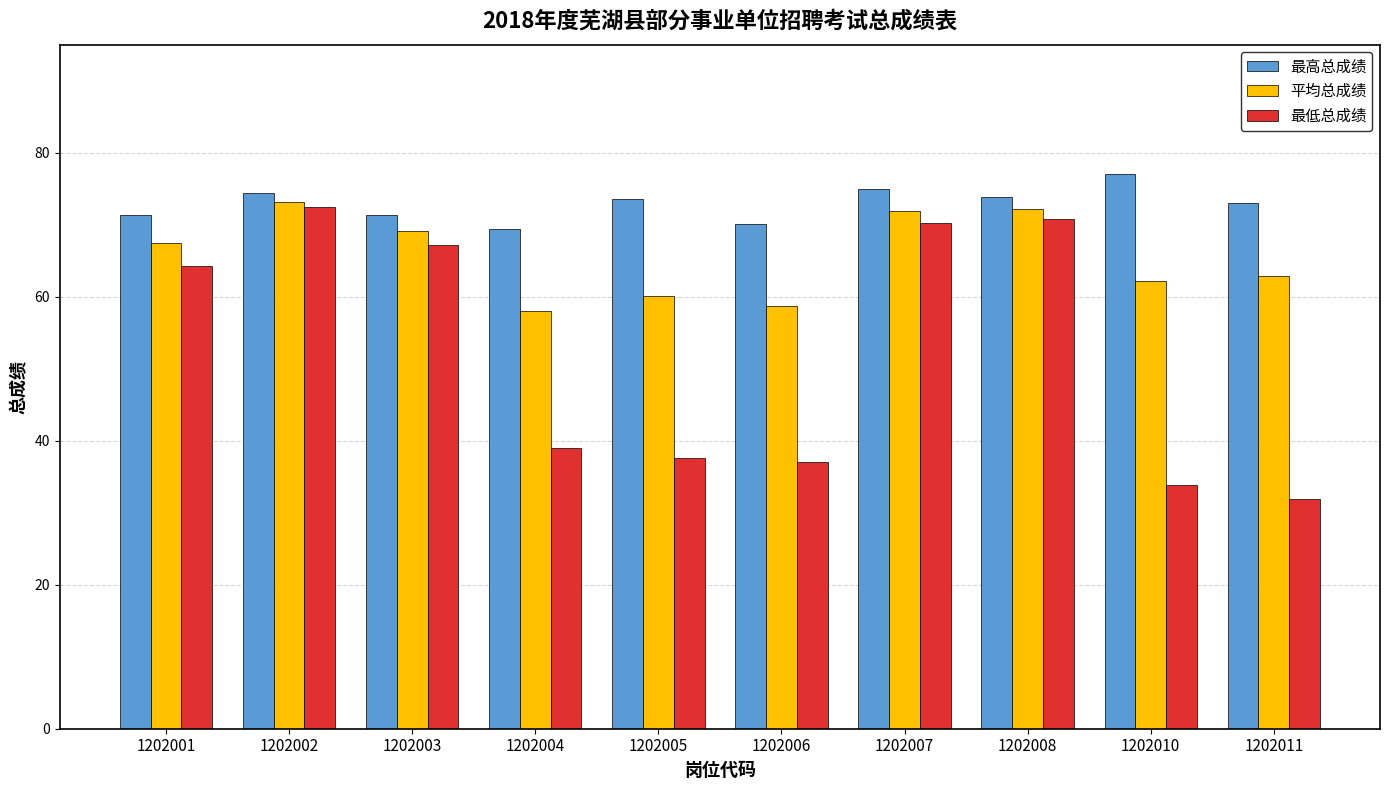

Is the value of 最低总成绩 at 1202003 greater than the value of 最高总成绩 at 1202010?

No